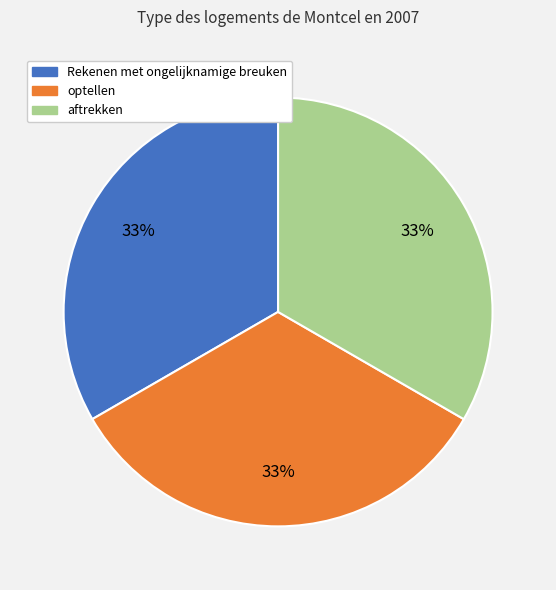

To the nearest percent, what portion does aftrekken represent?

33%